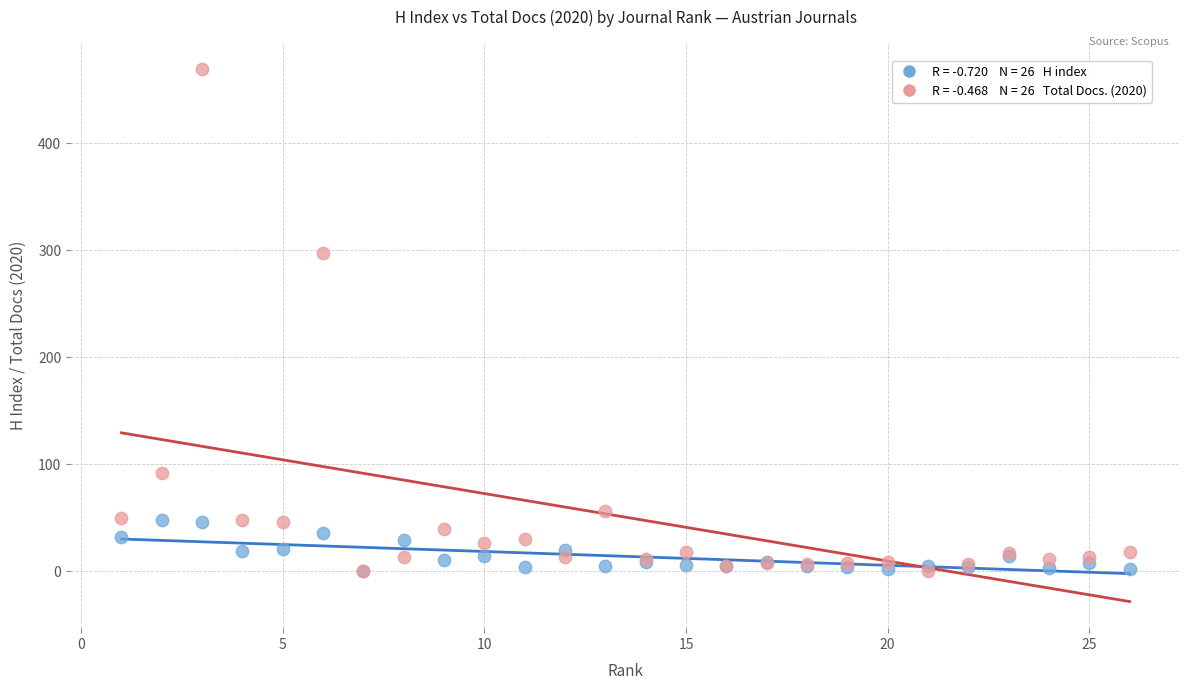

Across all series, what Y value is closest to 234?

297